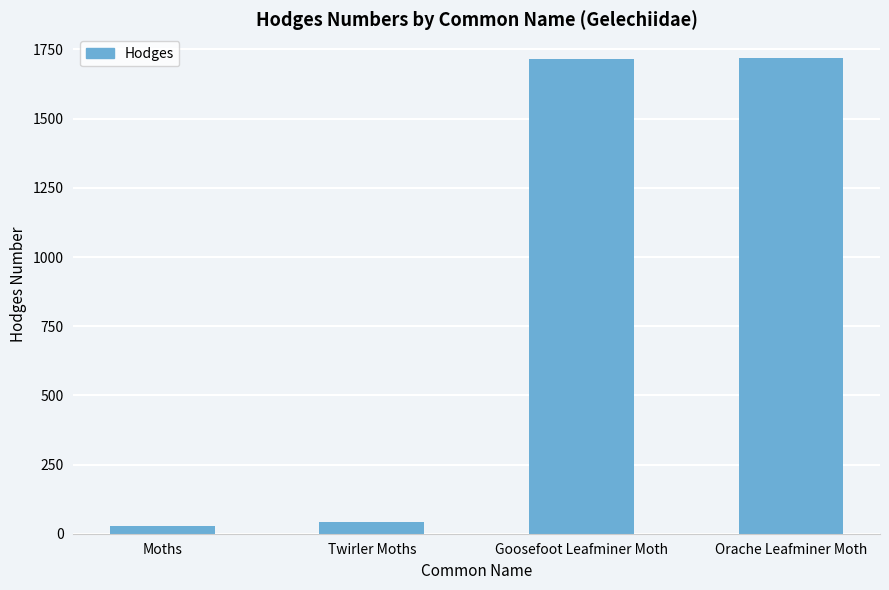

What is the average value?

876.8